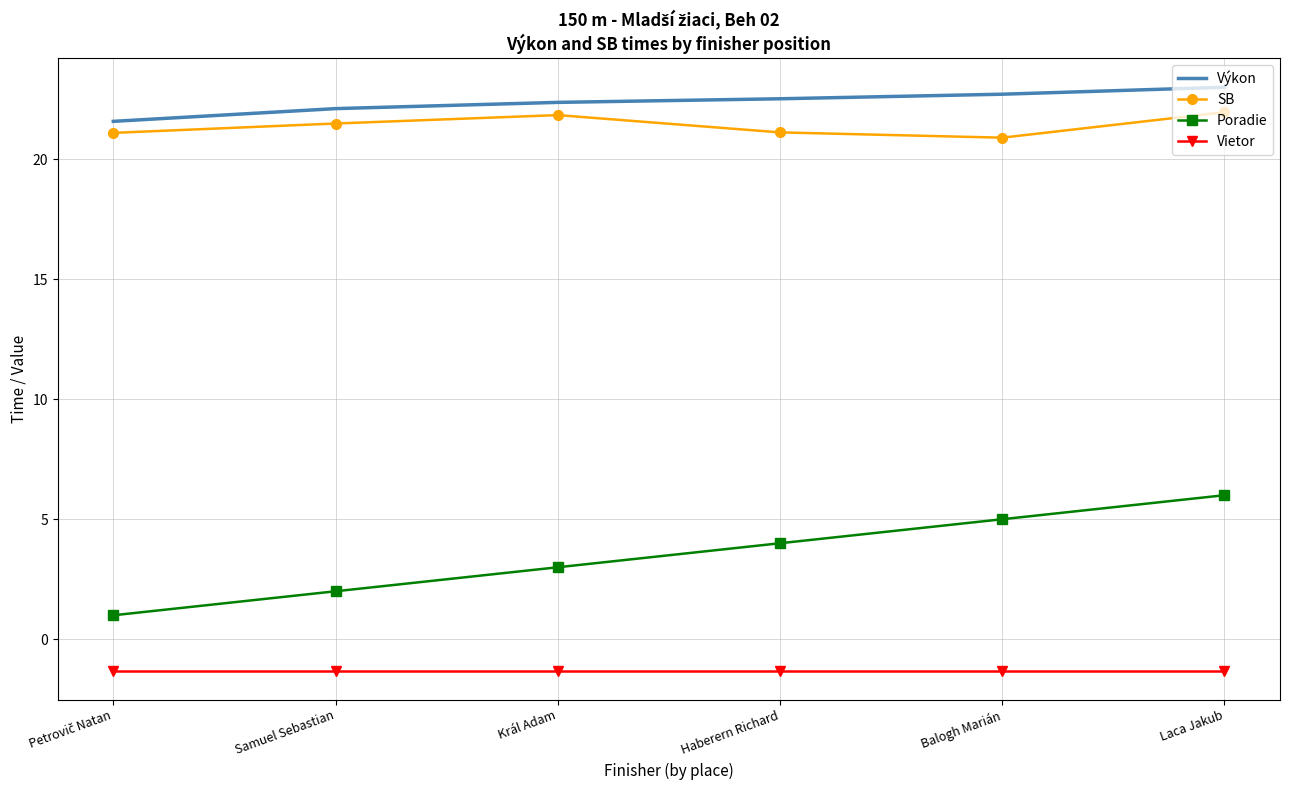

What is the difference between the maximum and minimum values in the Výkon series?

1.4